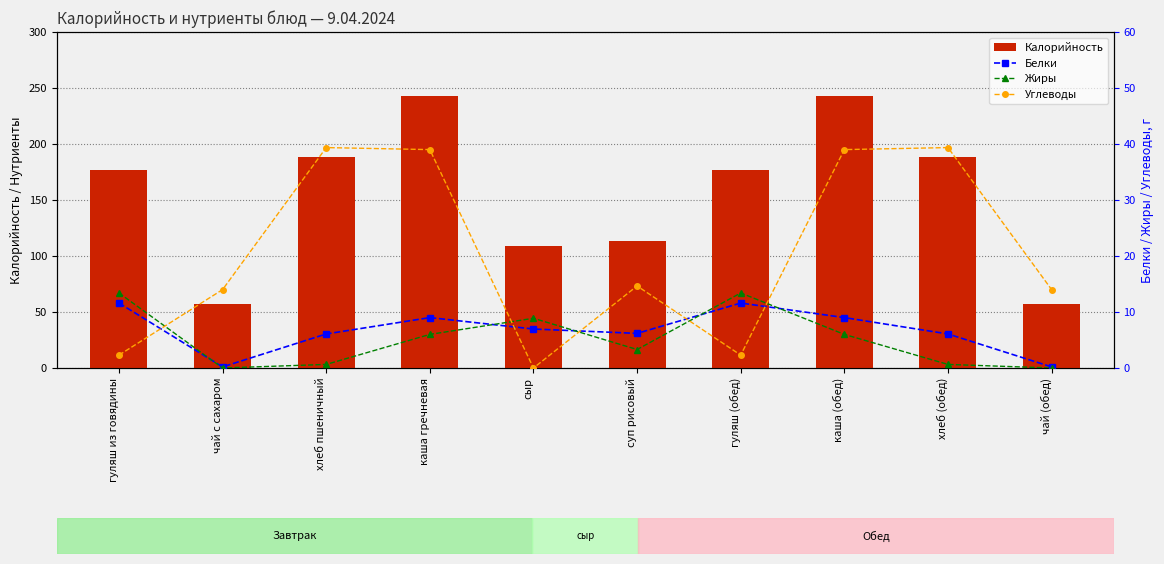

The value of Углеводы at хлеб пшеничный is 39.4. True or false?

True